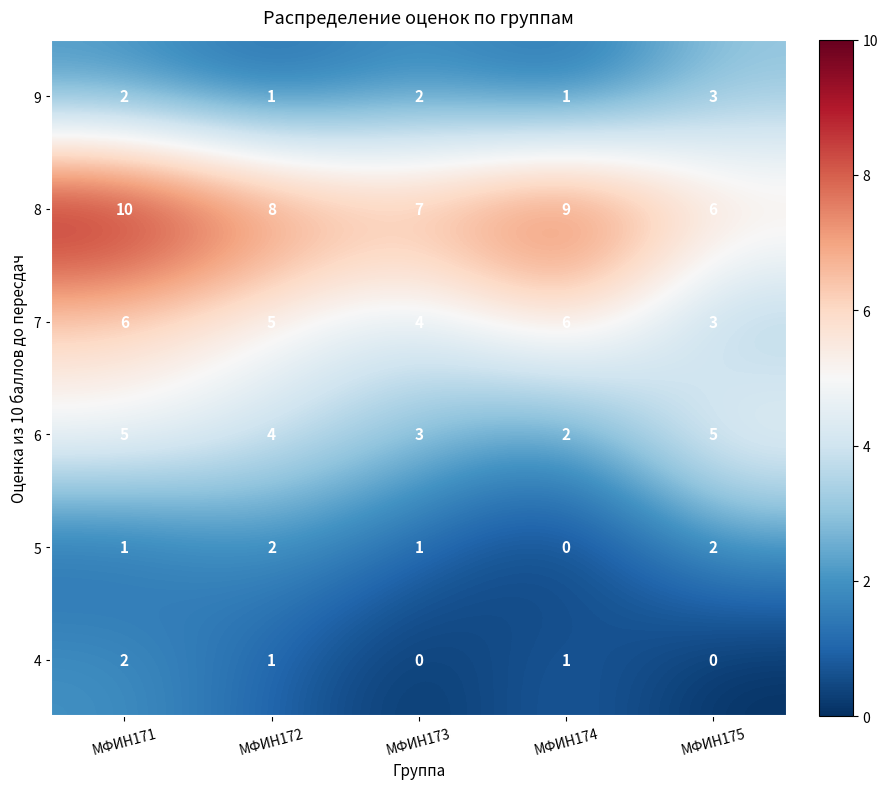

What is the maximum value for 6?

5